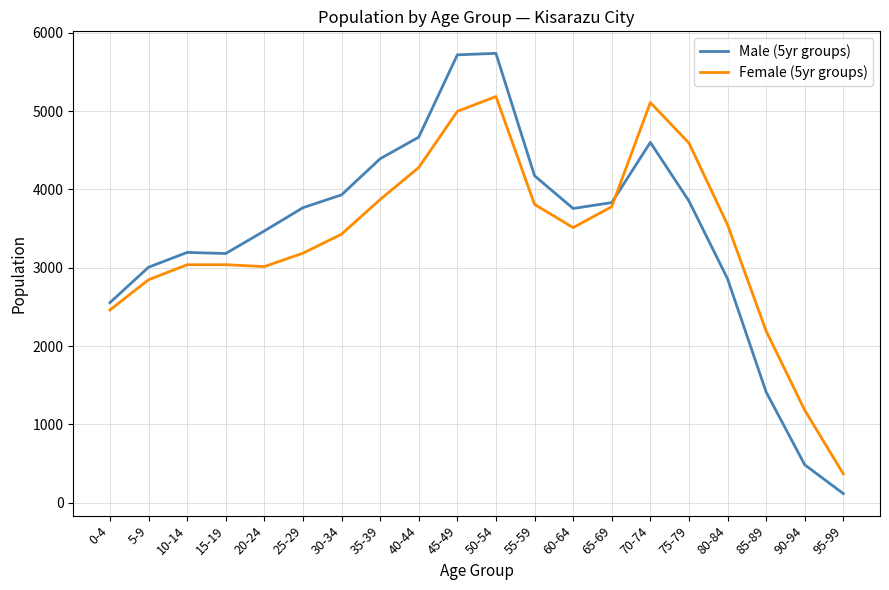

The Male (5yr groups) series shows 4798 at 80-84. True or false?

False